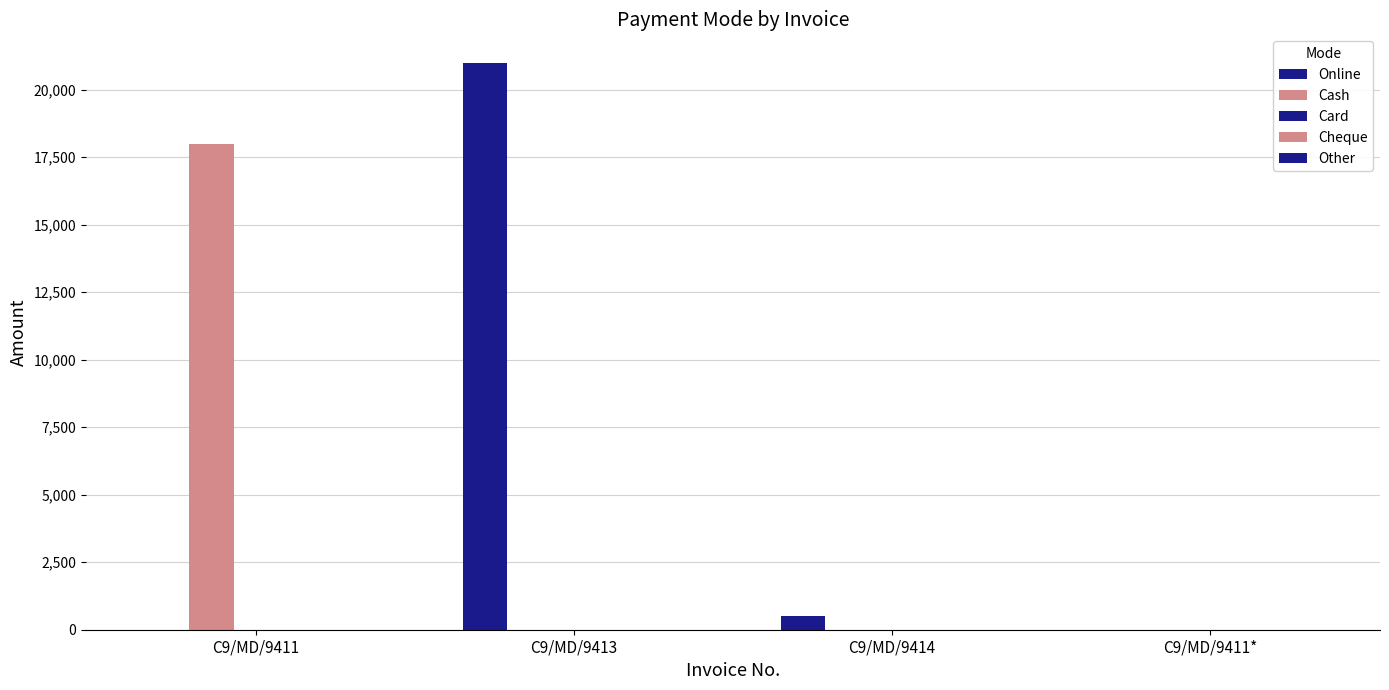

Count the number of data series in this chart.

2